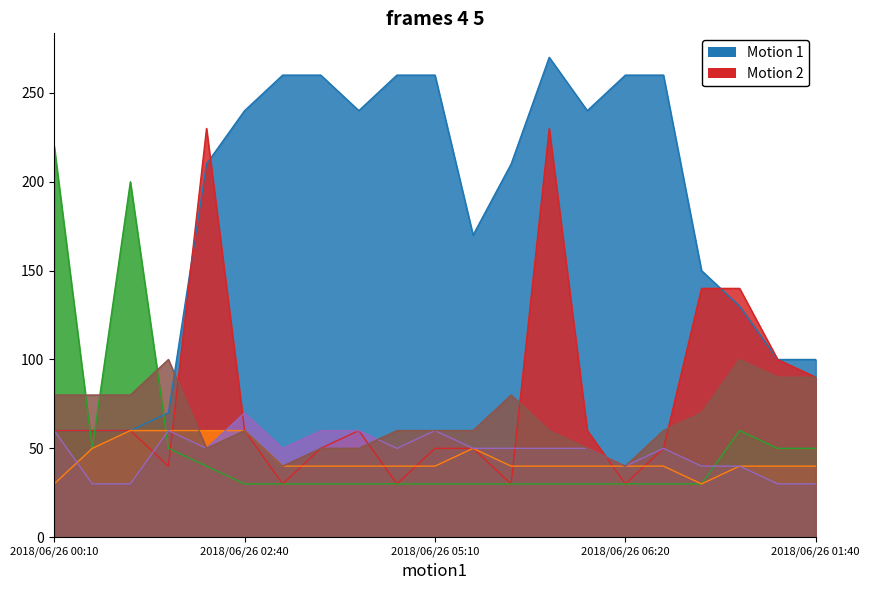

Where is 5.444 nearest to the value 125?

2018/06/26 01:20